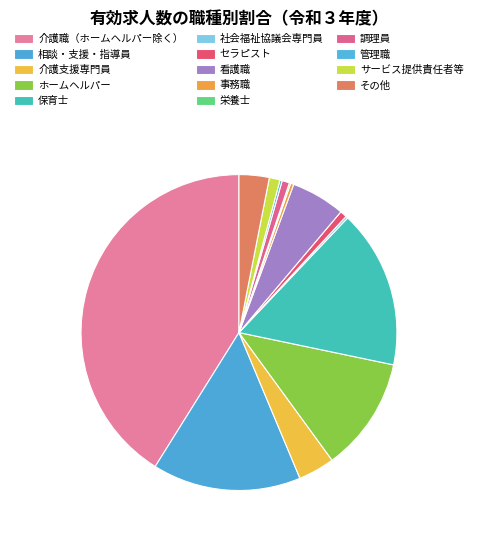

Rank the categories by value from lowest to highest.

栄養士, 社会福祉協議会専門員, 管理職, 事務職, セラピスト, 調理員, サービス提供責任者等, その他, 介護支援専門員, 看護職, ホームヘルパー, 相談・支援・指導員, 保育士, 介護職（ホームヘルパー除く）